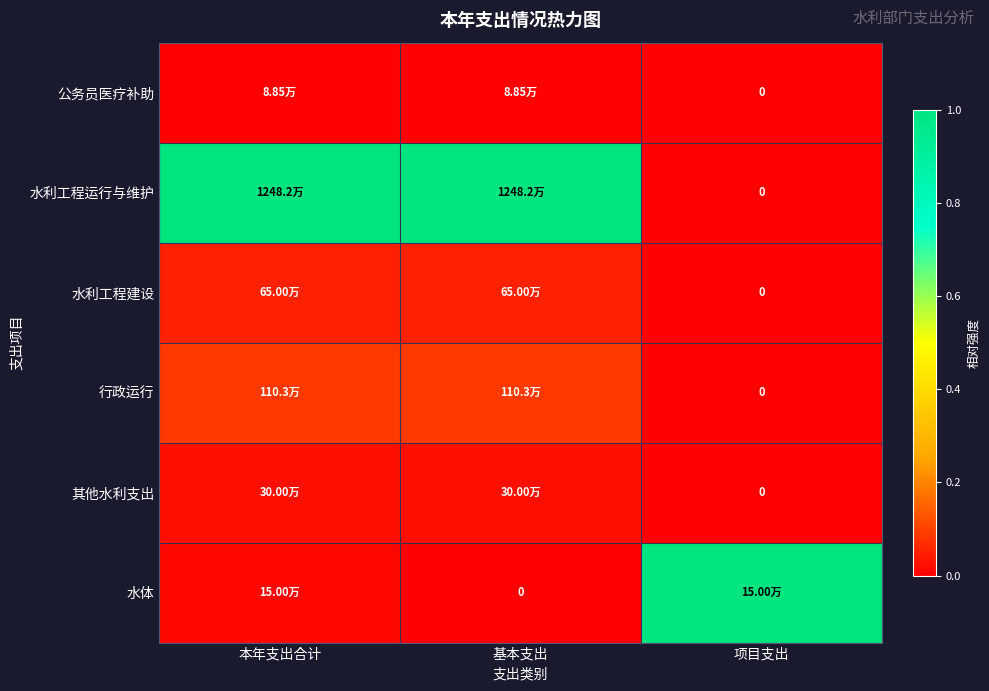

List the labels in order of 水利工程建设 value, smallest first.

项目支出, 本年支出合计, 基本支出